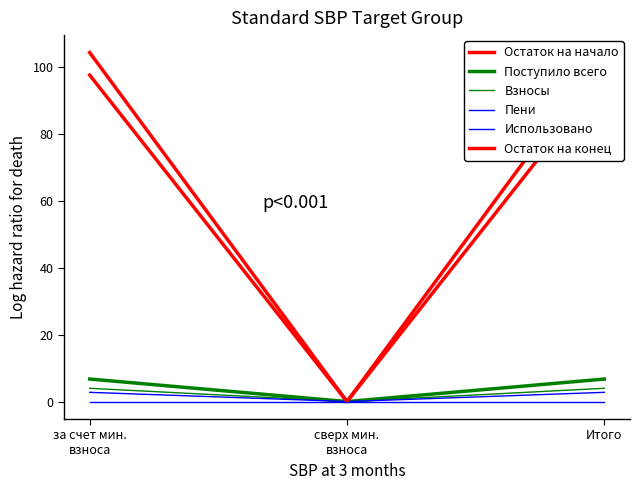

Is this an area chart (filled region under the line)?

No